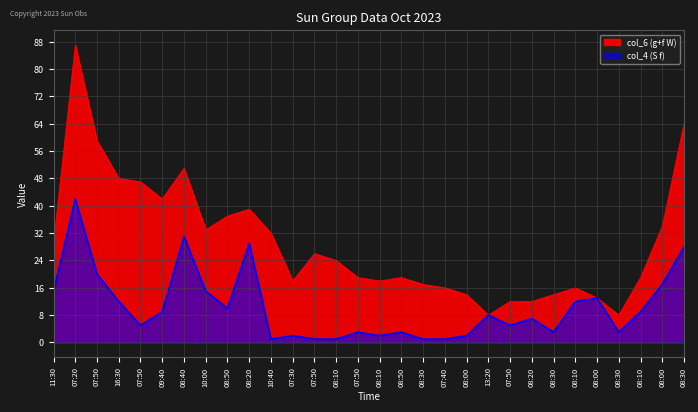

How many data points in col_6 (g+f W) are less than 24?

15